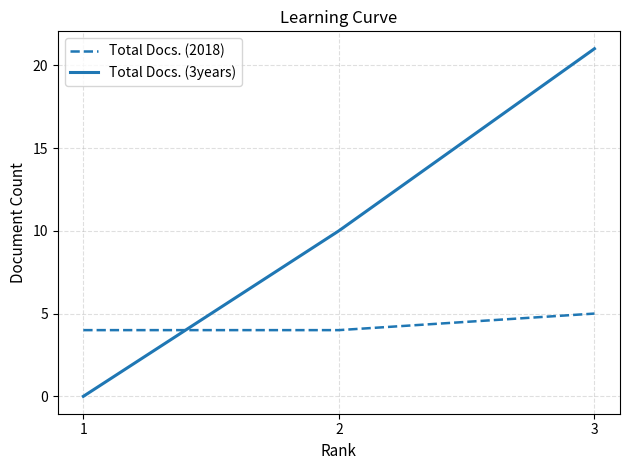

The Total Docs. (2018) series shows 1 at 2. True or false?

False